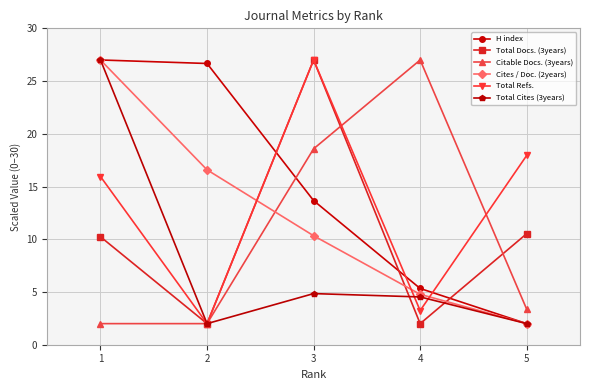

Which series ends up on top after the final intersection of Cites / Doc. (2years) and Total Refs.?

Total Refs.